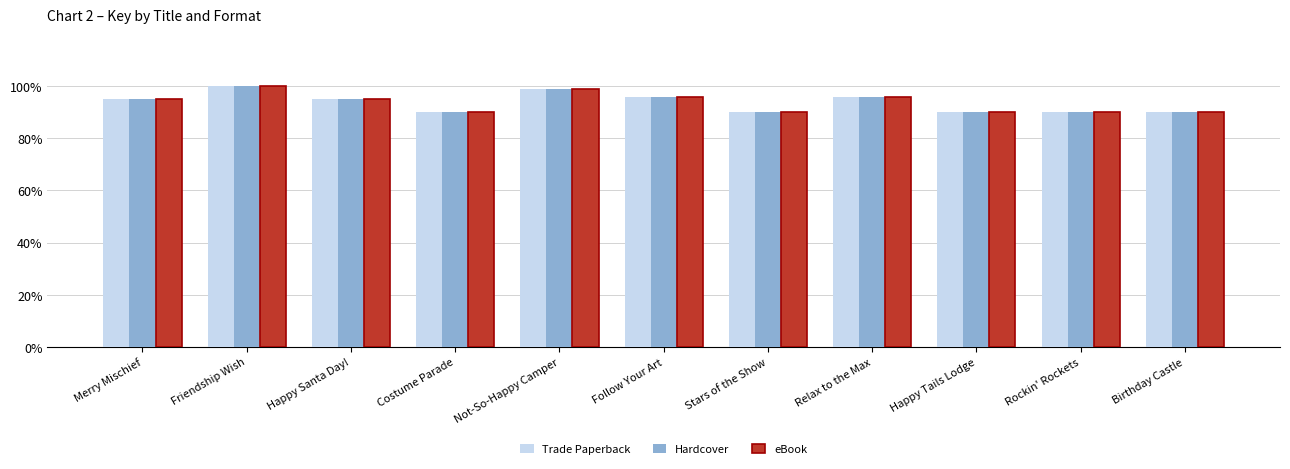

The eBook series shows 18.1 at Happy Tails Lodge. True or false?

False